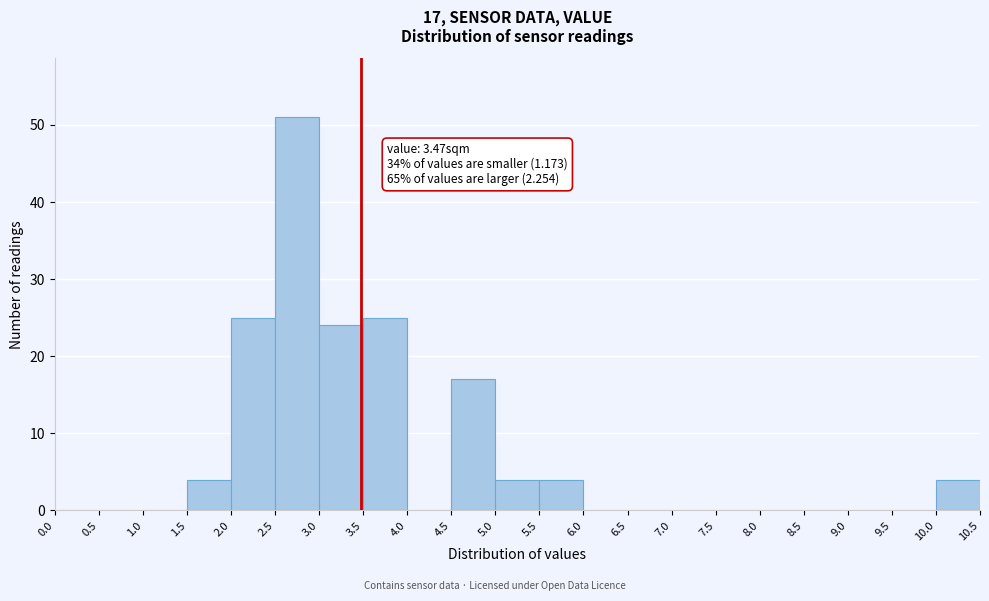

Over which range of the x-axis is the bar tallest?

2.5 to 3.0